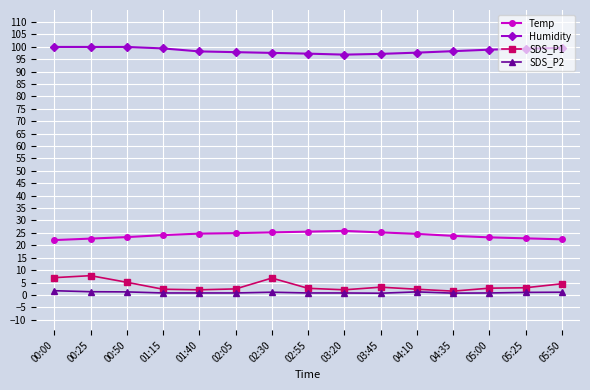

Which series has the largest total across all categories?

Humidity